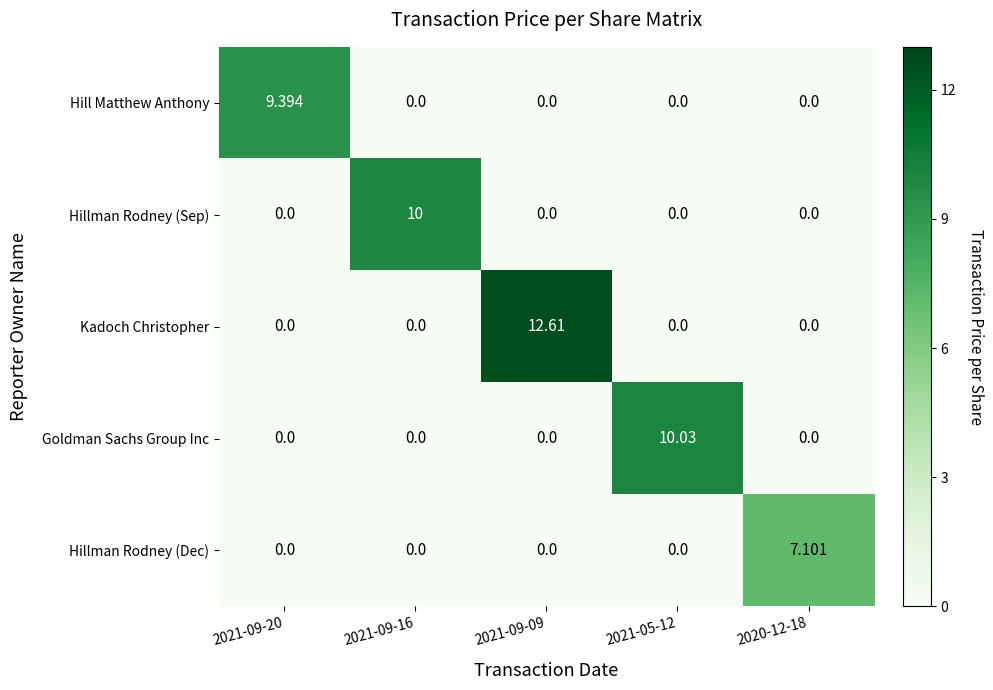

Which series has the largest range (max minus min)?

Kadoch Christopher